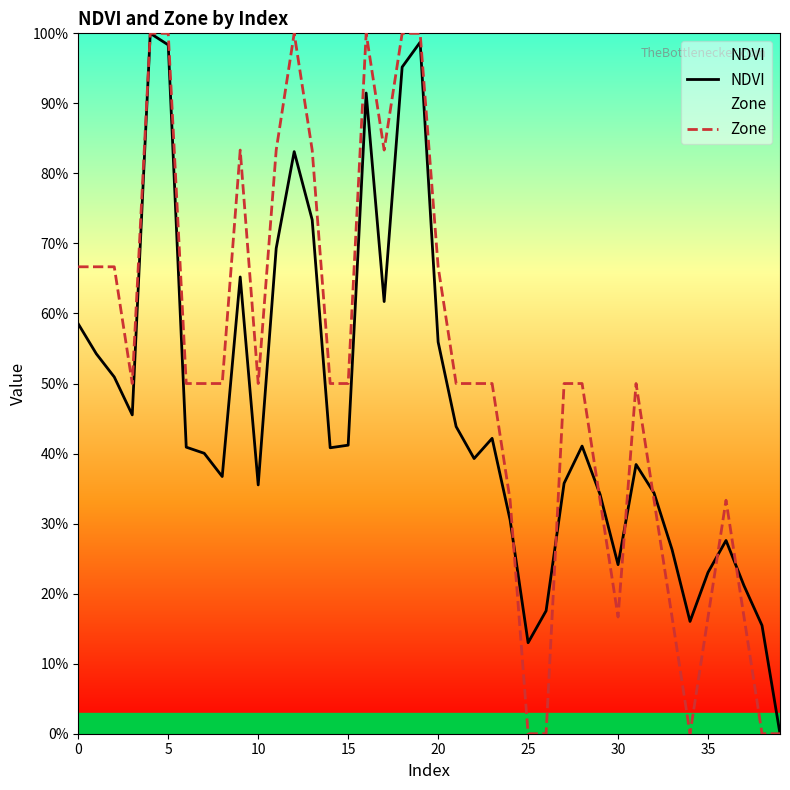

The value of NDVI at 25 is 1.5. True or false?

False